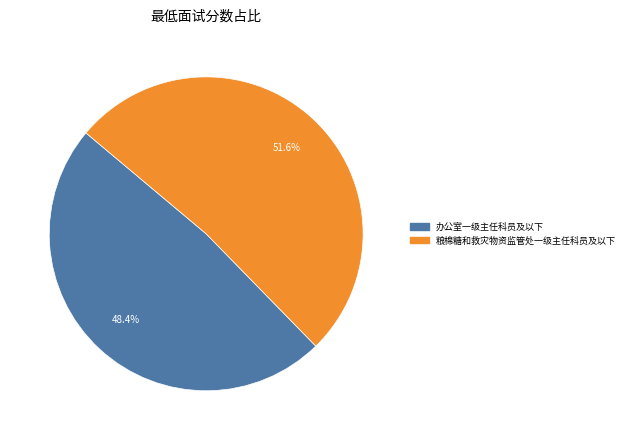

To the nearest percent, what is the combined percentage of 粮棉糖和救灾物资监管处一级主任科员及以下 and 办公室一级主任科员及以下?

100%